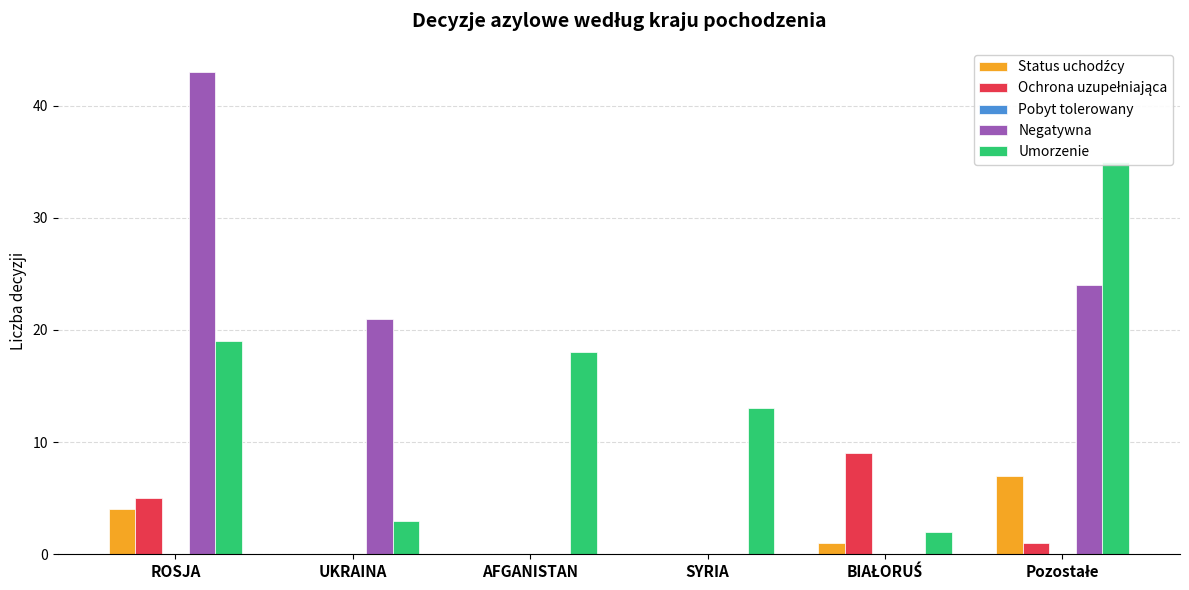

How many bars are there in total?

30